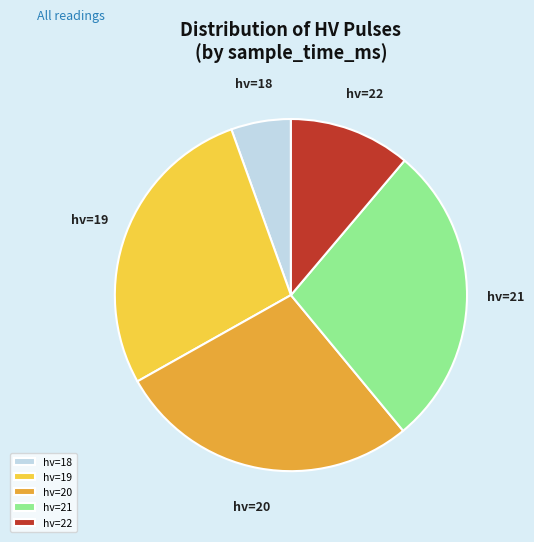

Between hv=22 and hv=21, which is larger?

hv=21